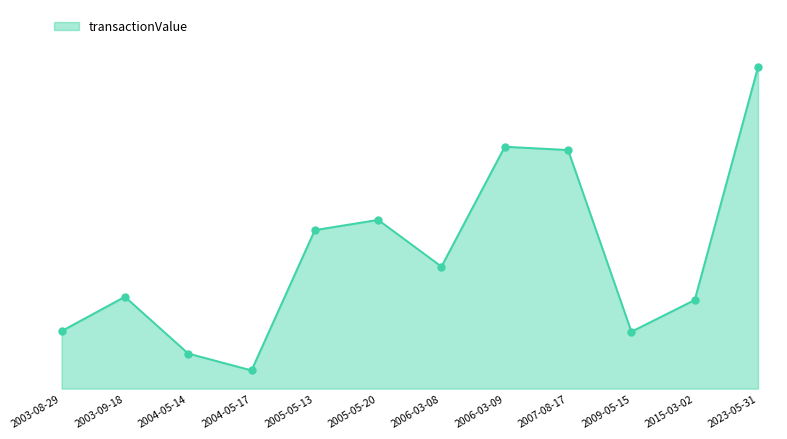

Between 2004-05-17 and 2006-03-09, which is larger?

2006-03-09